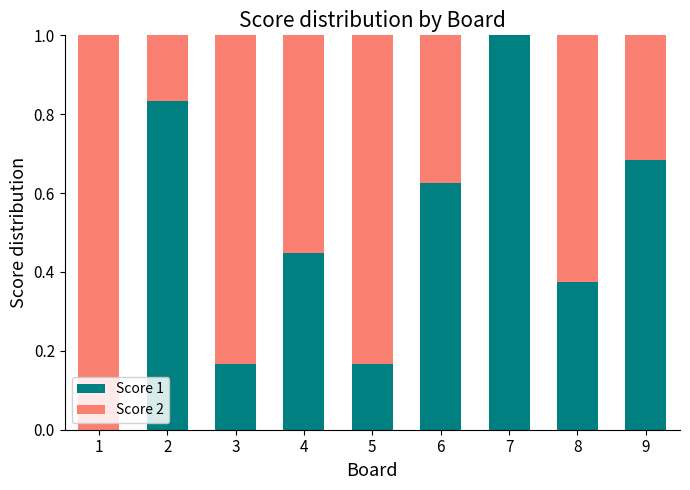

What is the total value across all series at 3?

1.0